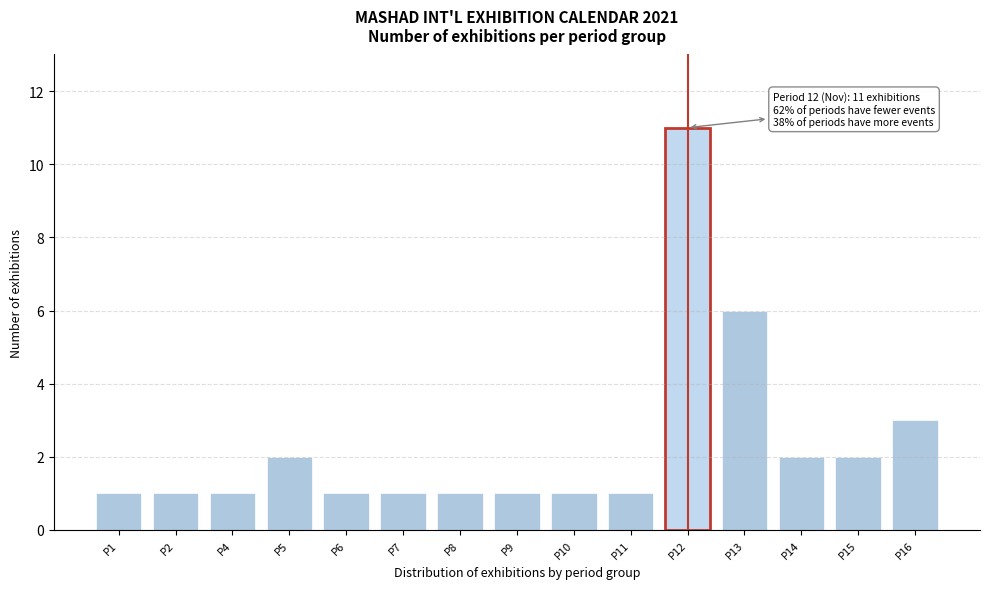

Reading left to right, transcribe all the data shown in this chart.

1	1	1	2	1	1	1	1	1	1	11	6	2	2	3